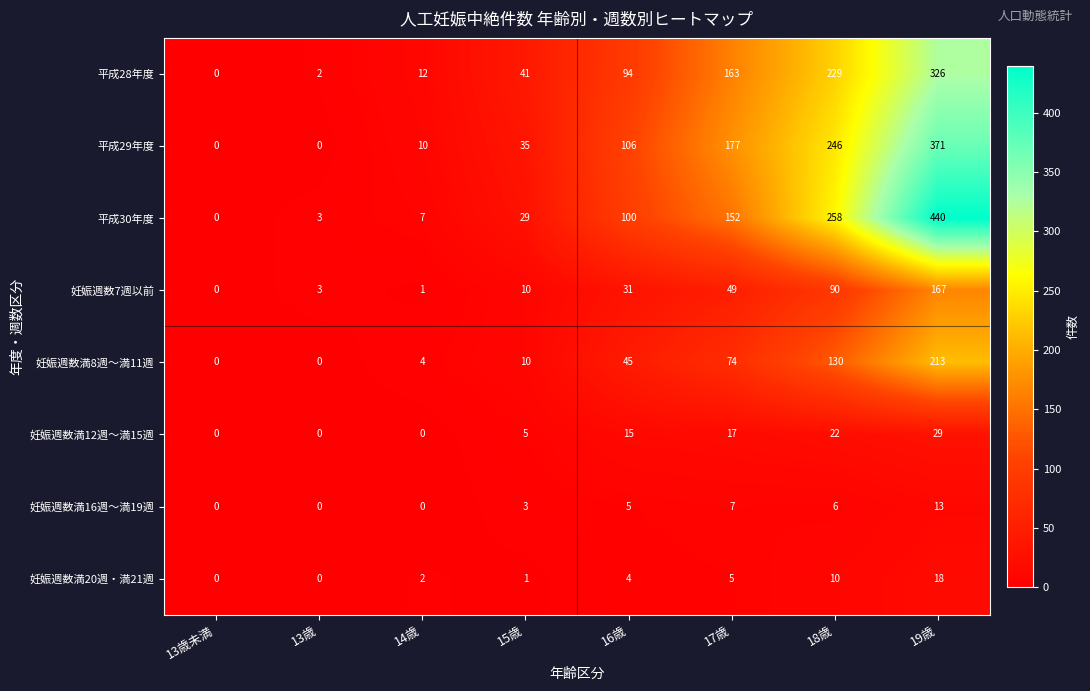

What is the total value across all series at 13歳?

8